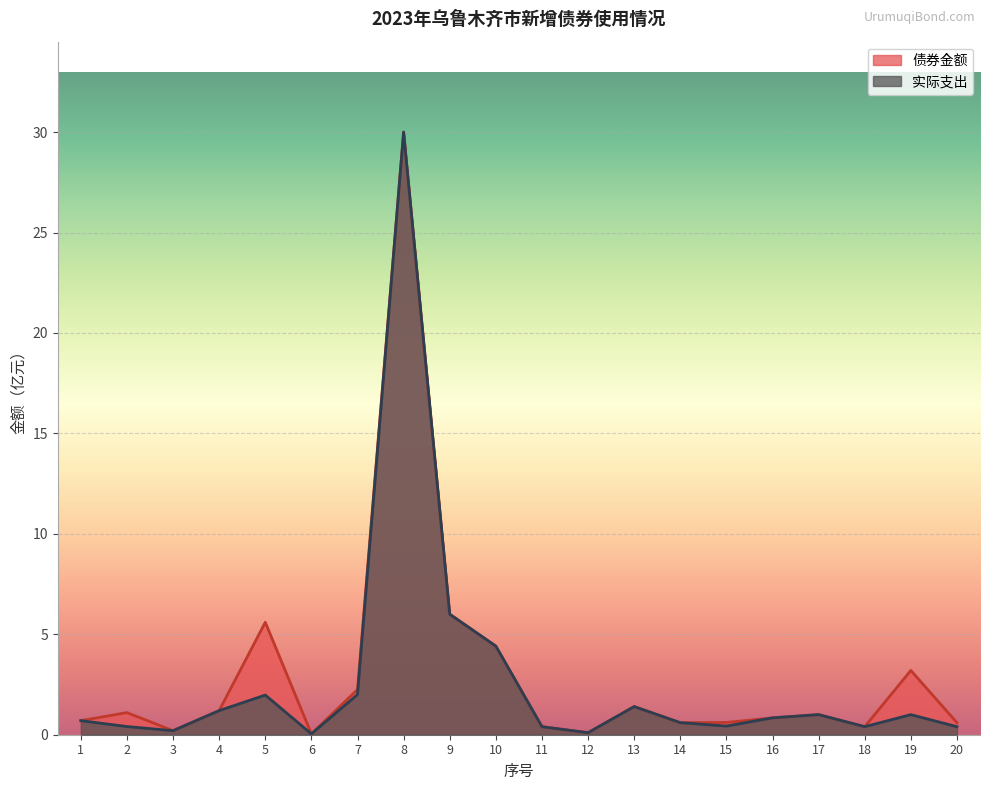

True or false: 债券金额 and 实际支出 intersect in this chart.

False